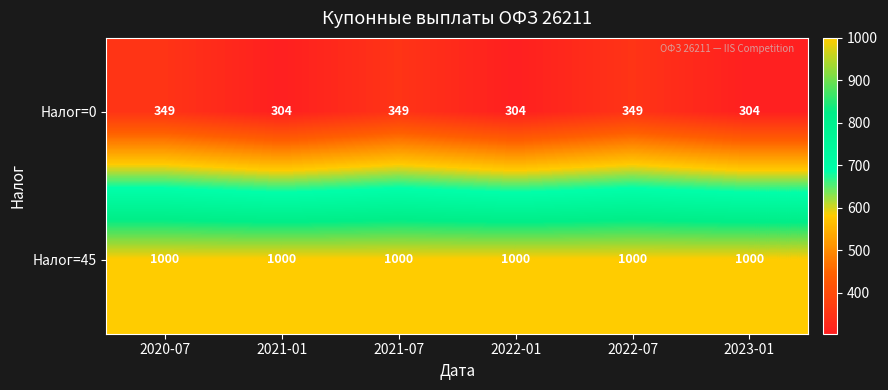

At how many categories does at least one series exceed 874?

6